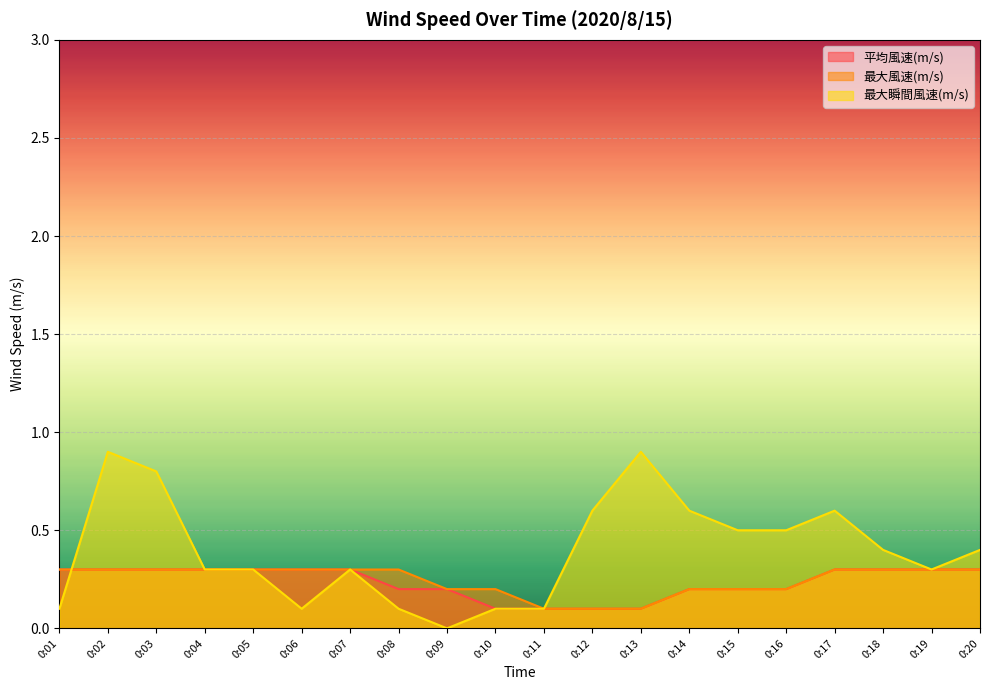

Reading left to right, transcribe all the data shown in this chart.

平均風速(m/s): 0.3	0.3	0.3	0.3	0.3	0.3	0.3	0.2	0.2	0.1	0.1	0.1	0.1	0.2	0.2	0.2	0.3	0.3	0.3	0.3
最大風速(m/s): 0.3	0.3	0.3	0.3	0.3	0.3	0.3	0.3	0.2	0.2	0.1	0.1	0.1	0.2	0.2	0.2	0.3	0.3	0.3	0.3
最大瞬間風速(m/s): 0.1	0.9	0.8	0.3	0.3	0.1	0.3	0.1	0.0	0.1	0.1	0.6	0.9	0.6	0.5	0.5	0.6	0.4	0.3	0.4